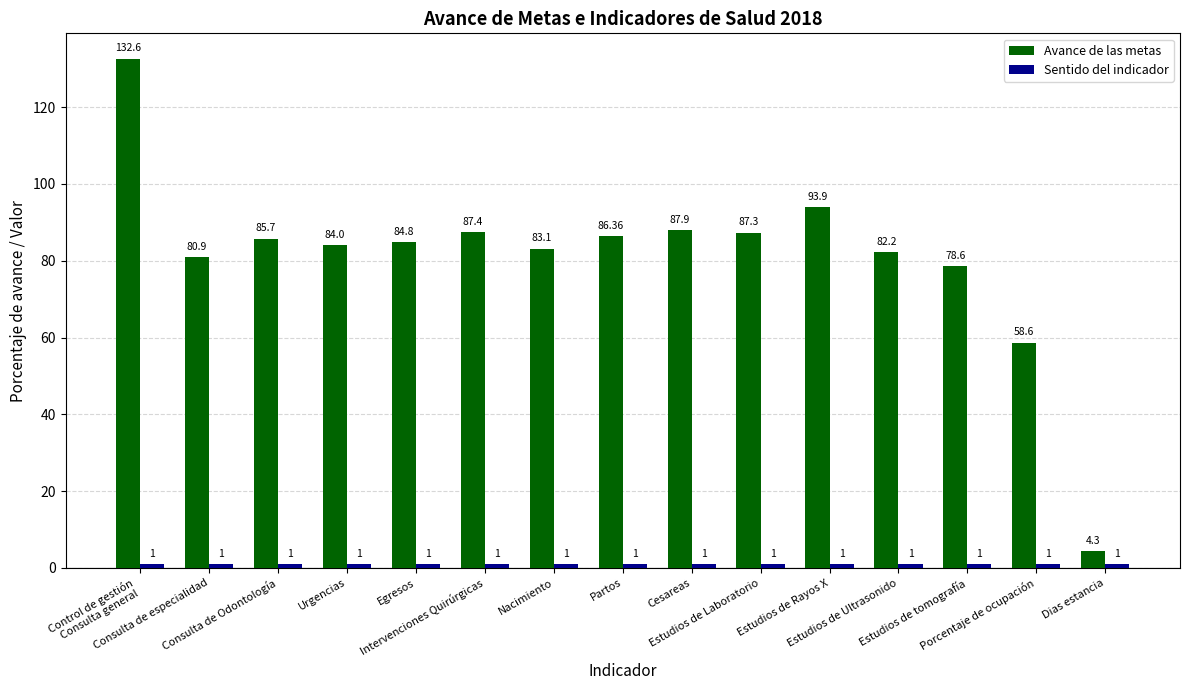

What is the smallest value displayed?

1.0